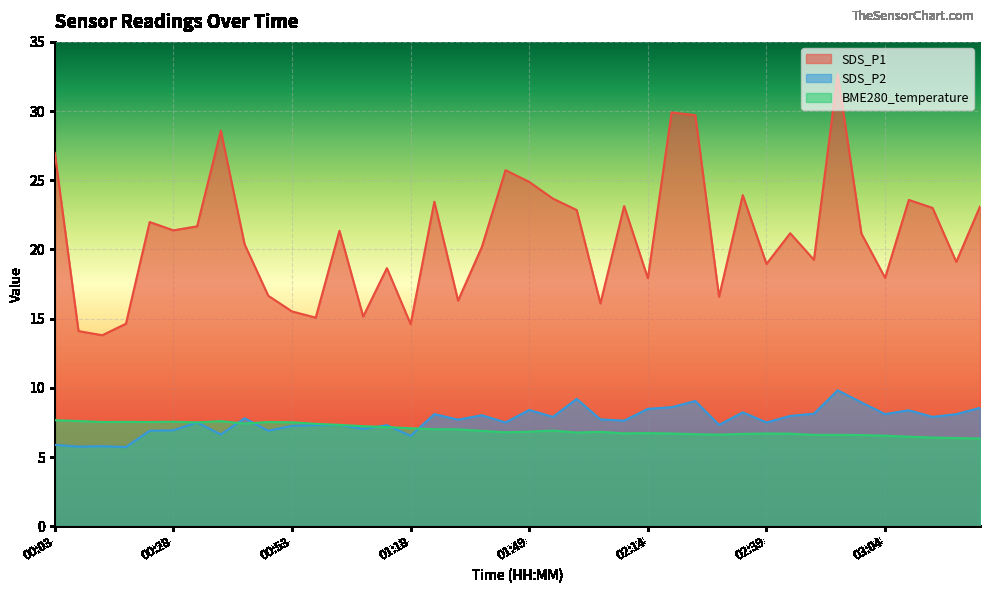

True or false: SDS_P2 and BME280_temperature intersect in this chart.

True